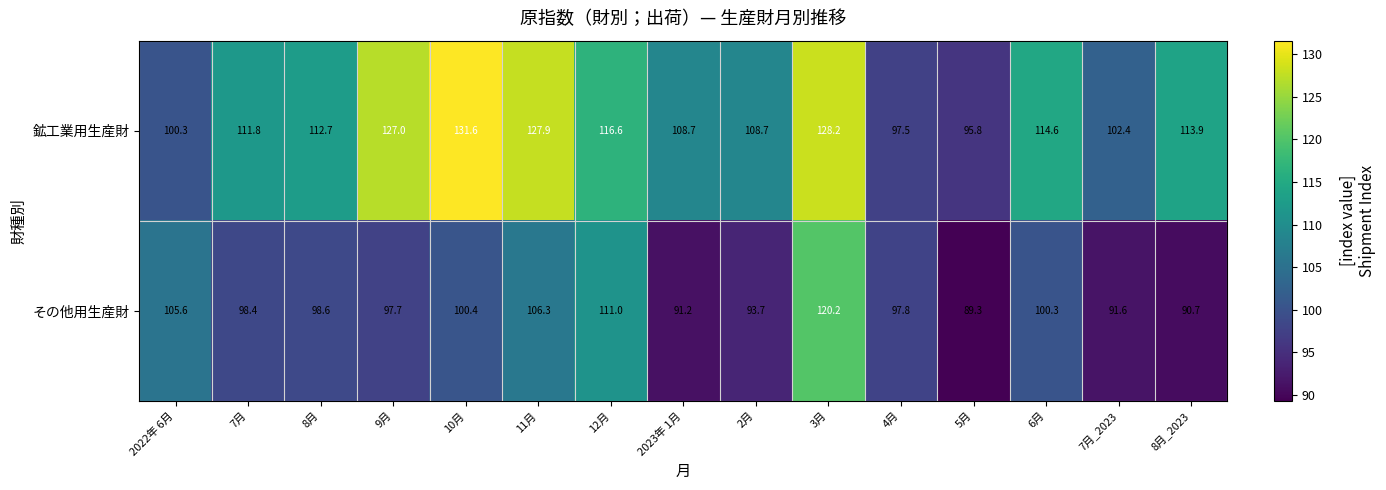

Which category has the highest value across all series?

10月